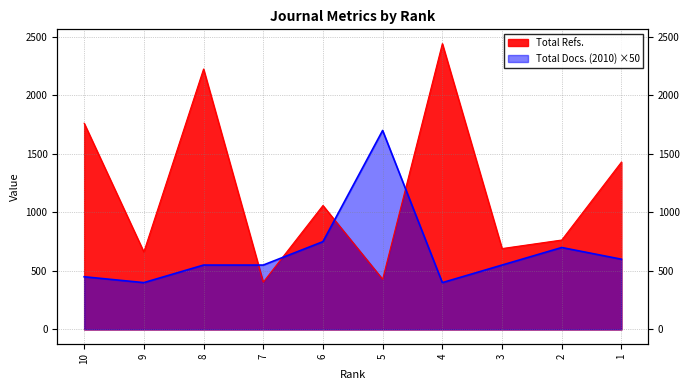

How many interior local peaks does the Total Refs. series have?

3